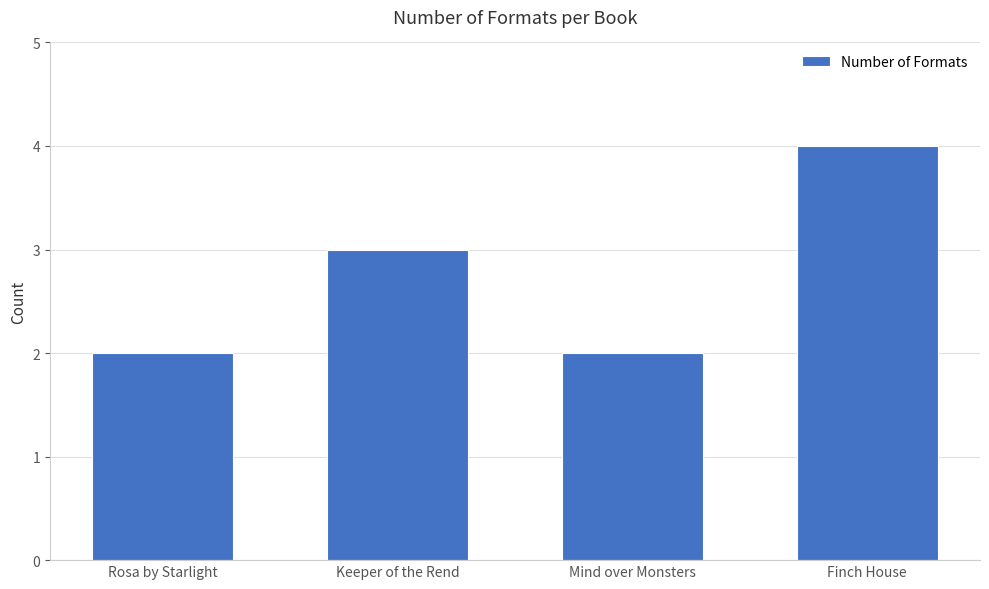

Reading left to right, what are all the values shown in this chart?

2	3	2	4